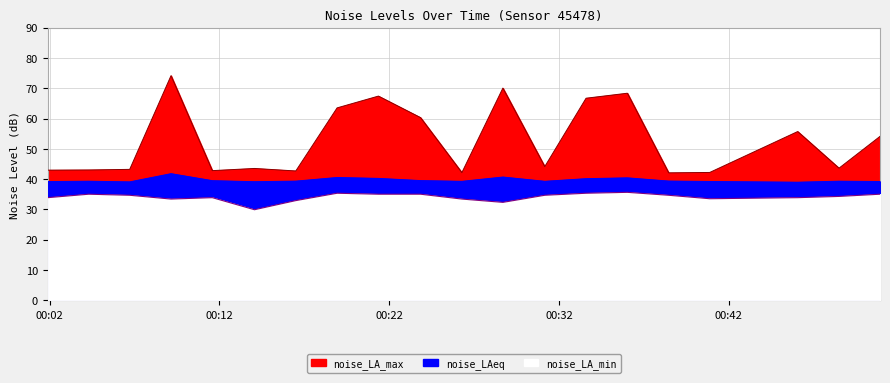

True or false: noise_LAeq has a value of 40.4 at 00:36.

True